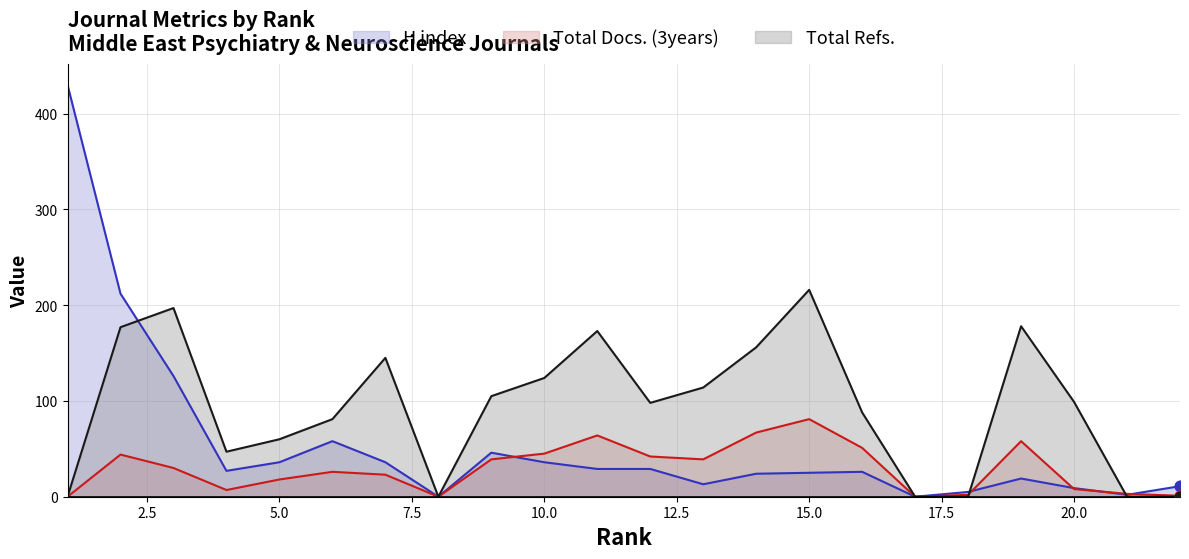

What is the total value across all series at 11?

266